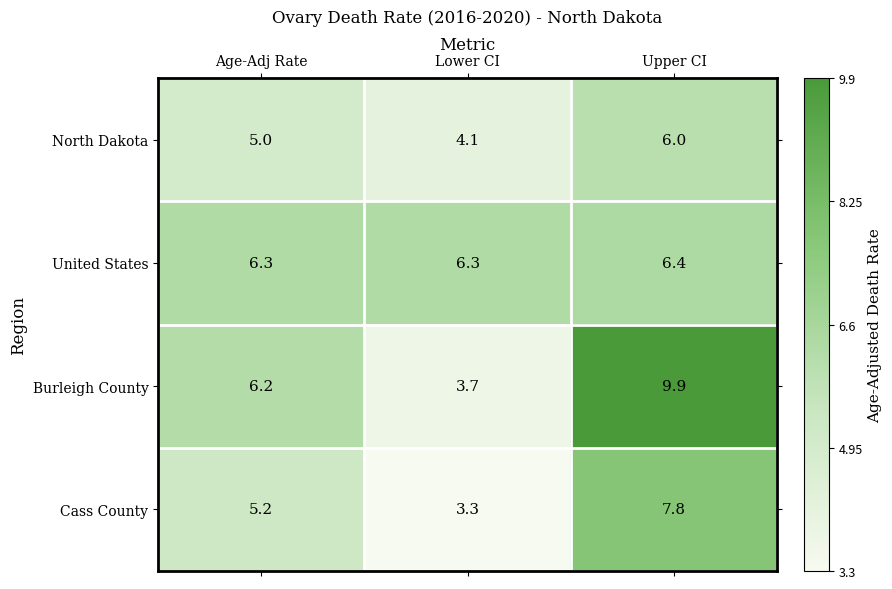

Which label corresponds to the smallest value in the chart?

Lower CI